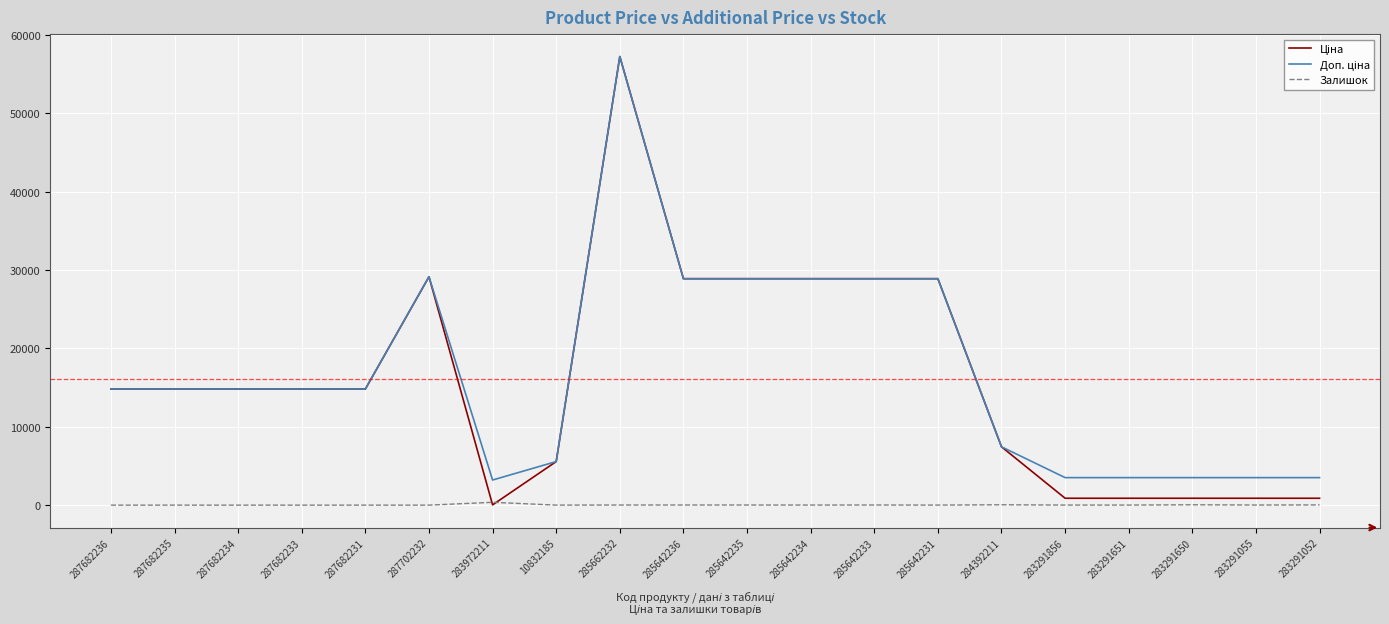

What is the total value across all series at 287682236?

29635.2